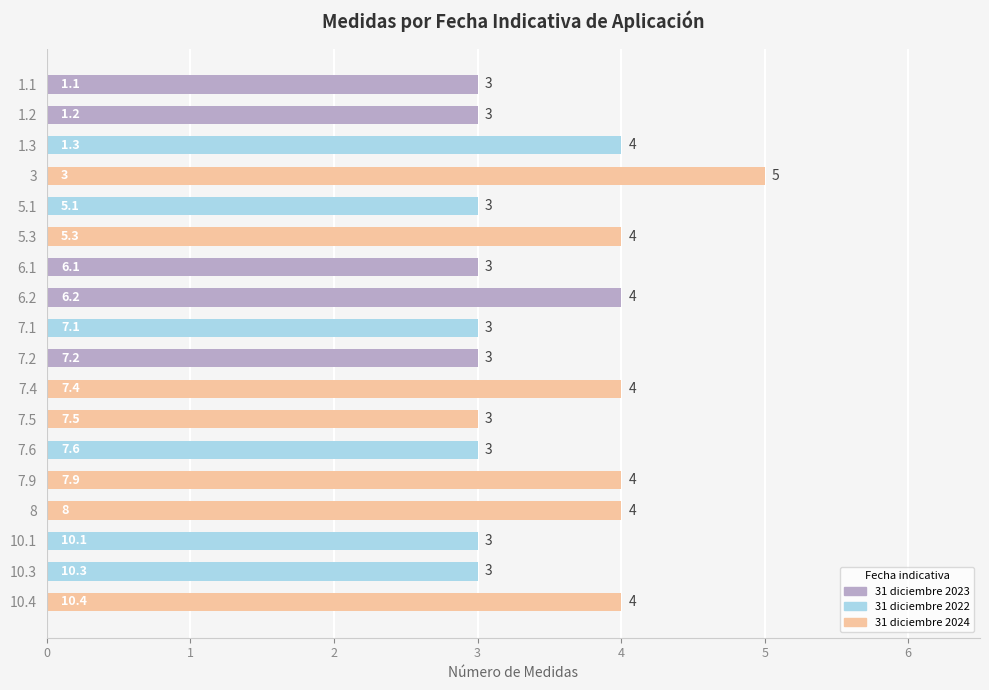

What is the average value?

4